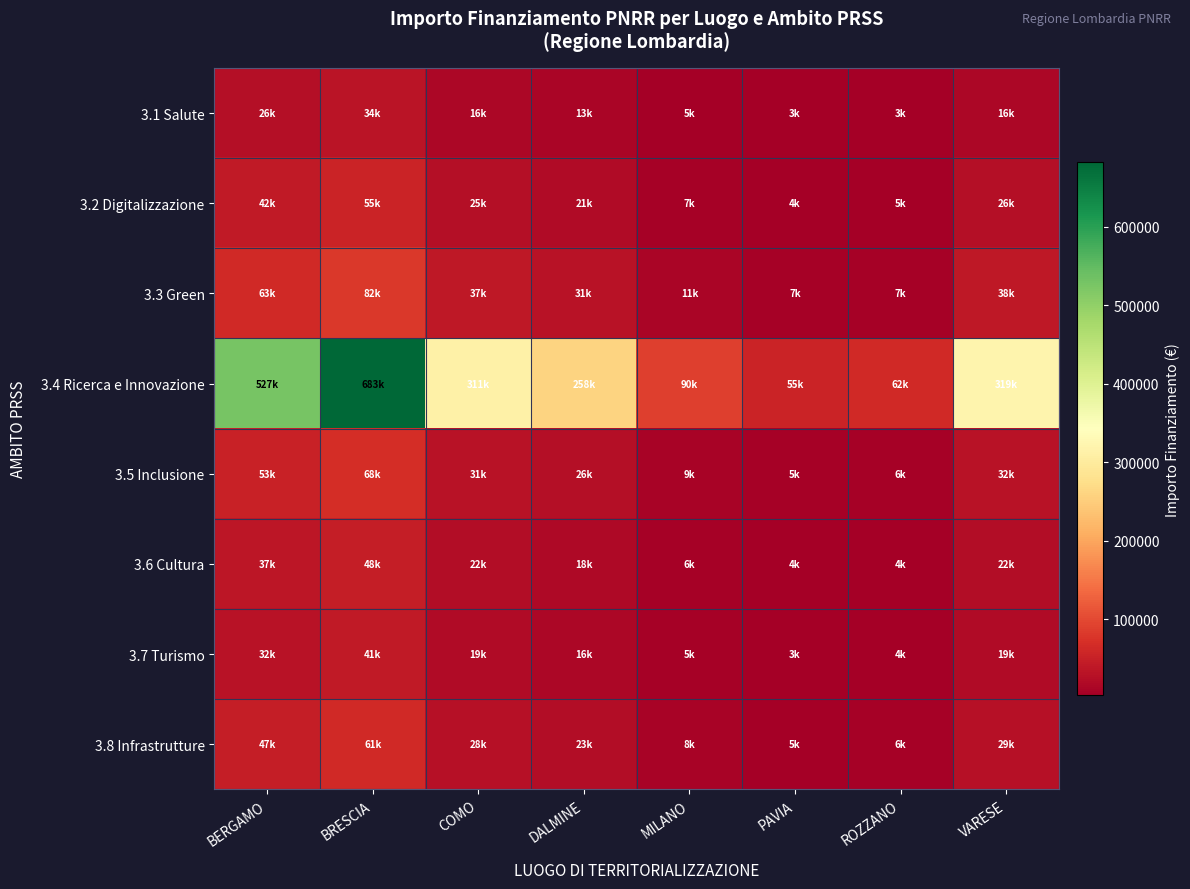

What is the minimum value shown in the chart?

2728.9